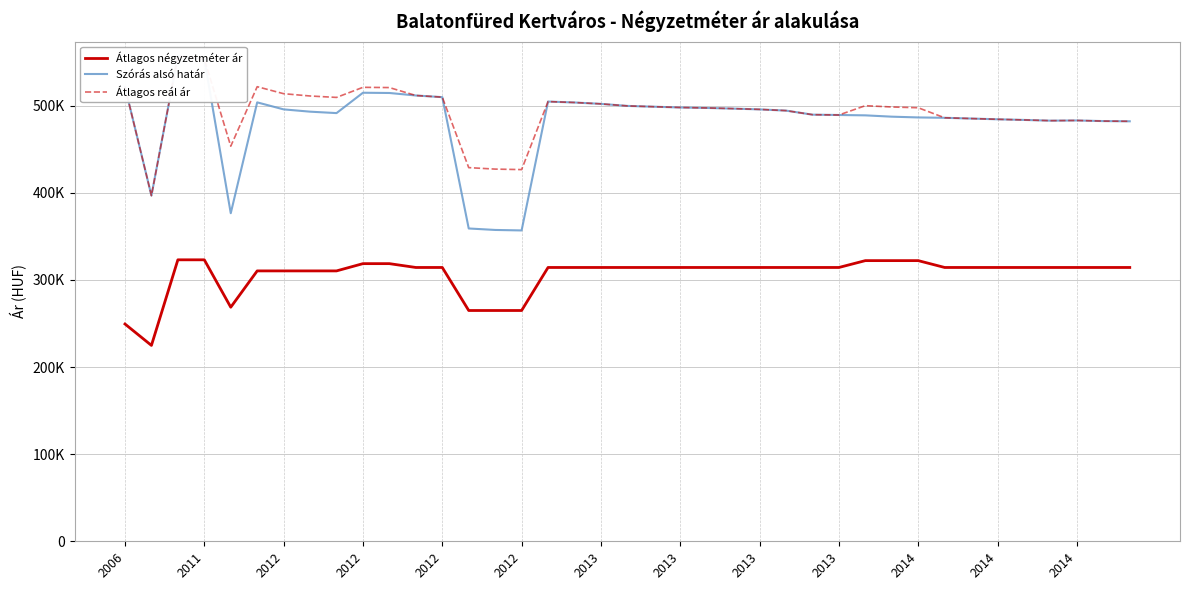

What is the spread (max minus min) of values at 2006?

272236